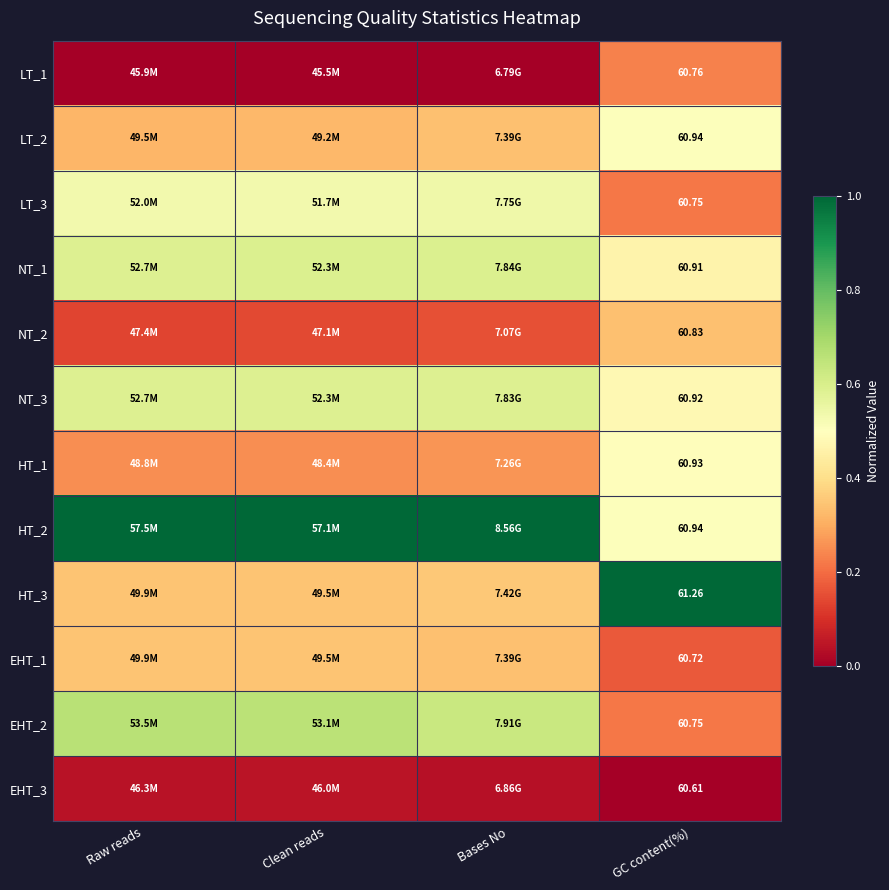

What is the spread (max minus min) of values at Raw reads?

1.0